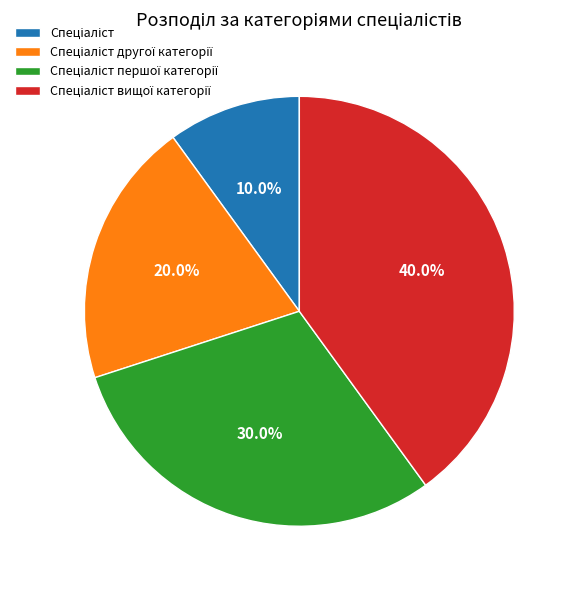

Is there a majority slice in this chart?

No